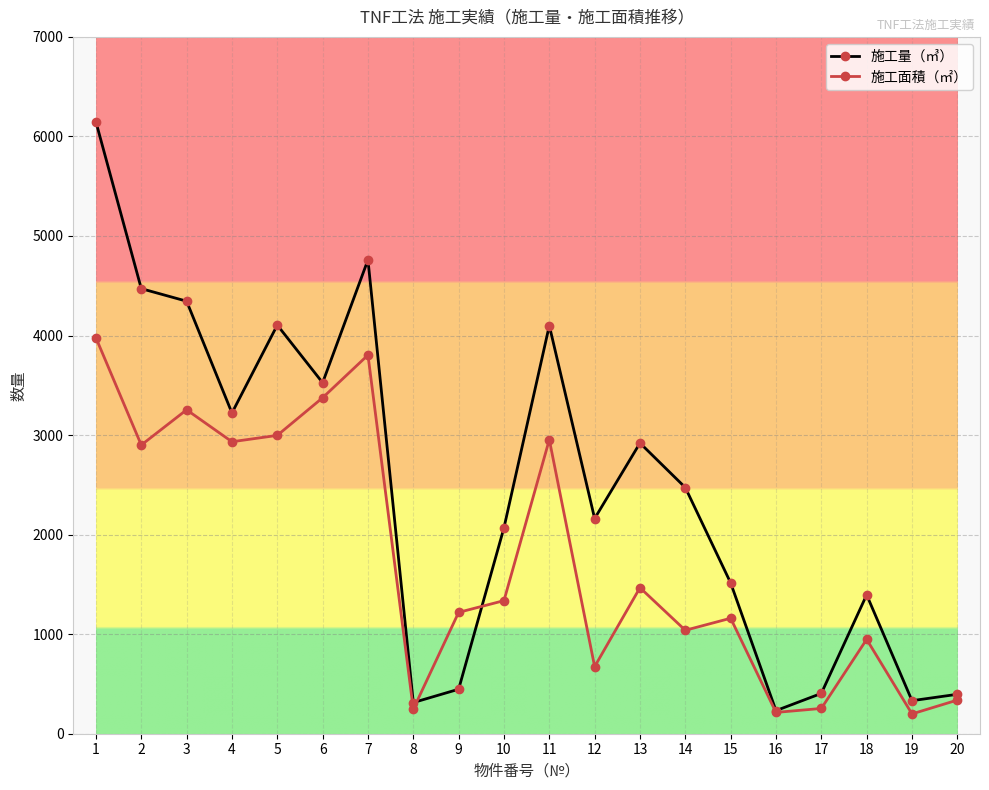

At which label is 施工面積（㎡） closest to 2088?

13